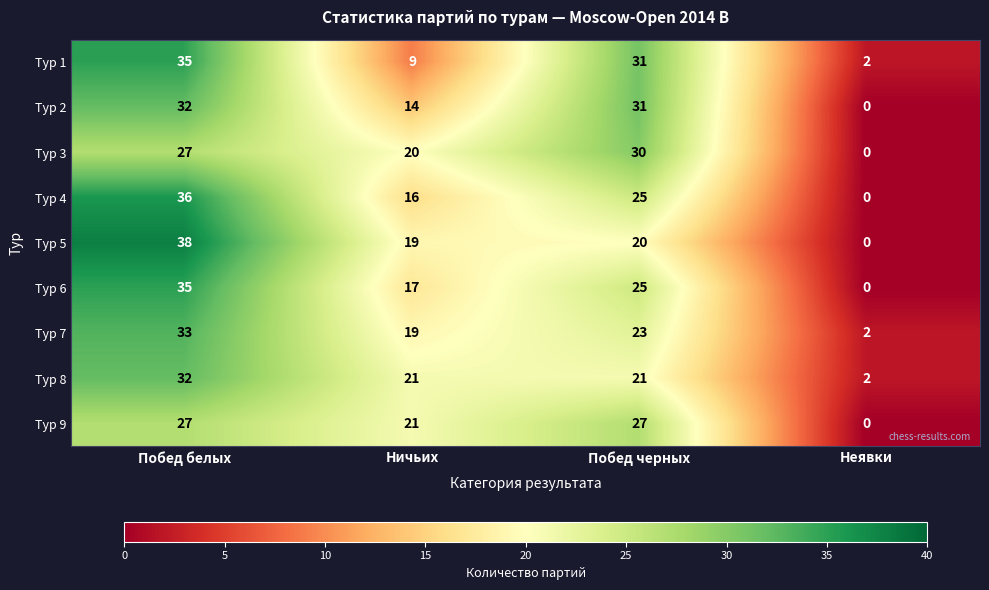

How many Тур 8 values are between 21 and 32?

3